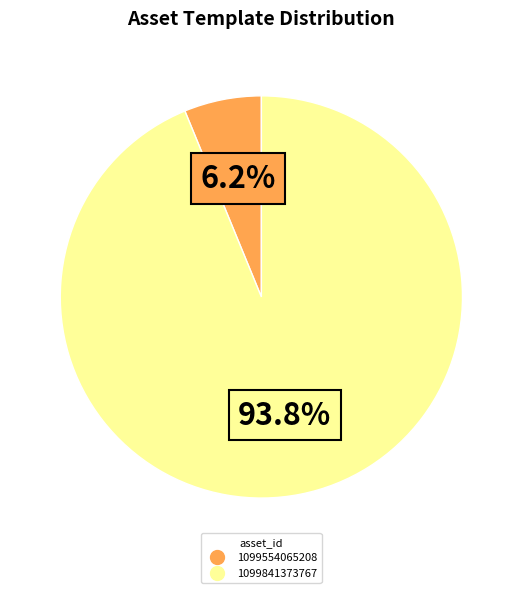

Rank the categories by value from highest to lowest.

1099841373767, 1099554065208